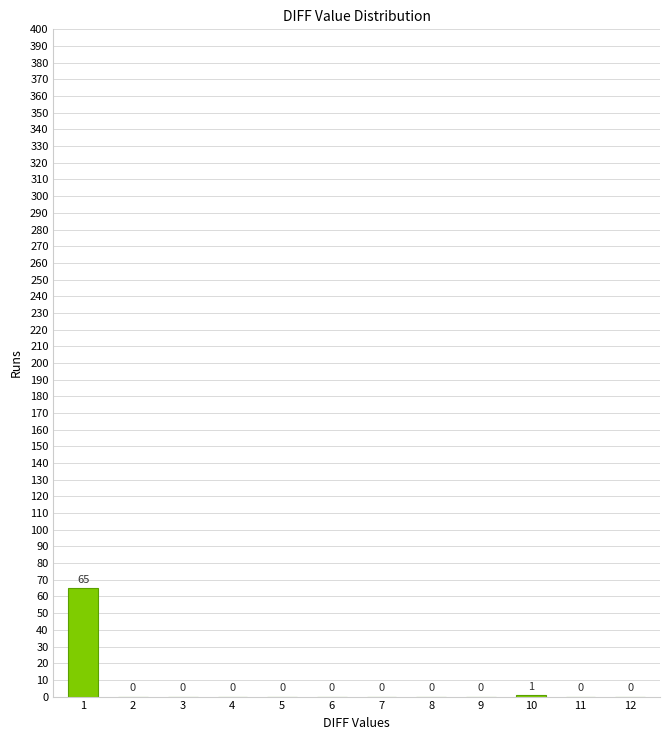

Reading left to right, list all the values displayed in this chart.

1=65	2=0	3=0	4=0	5=0	6=0	7=0	8=0	9=0	10=1	11=0	12=0